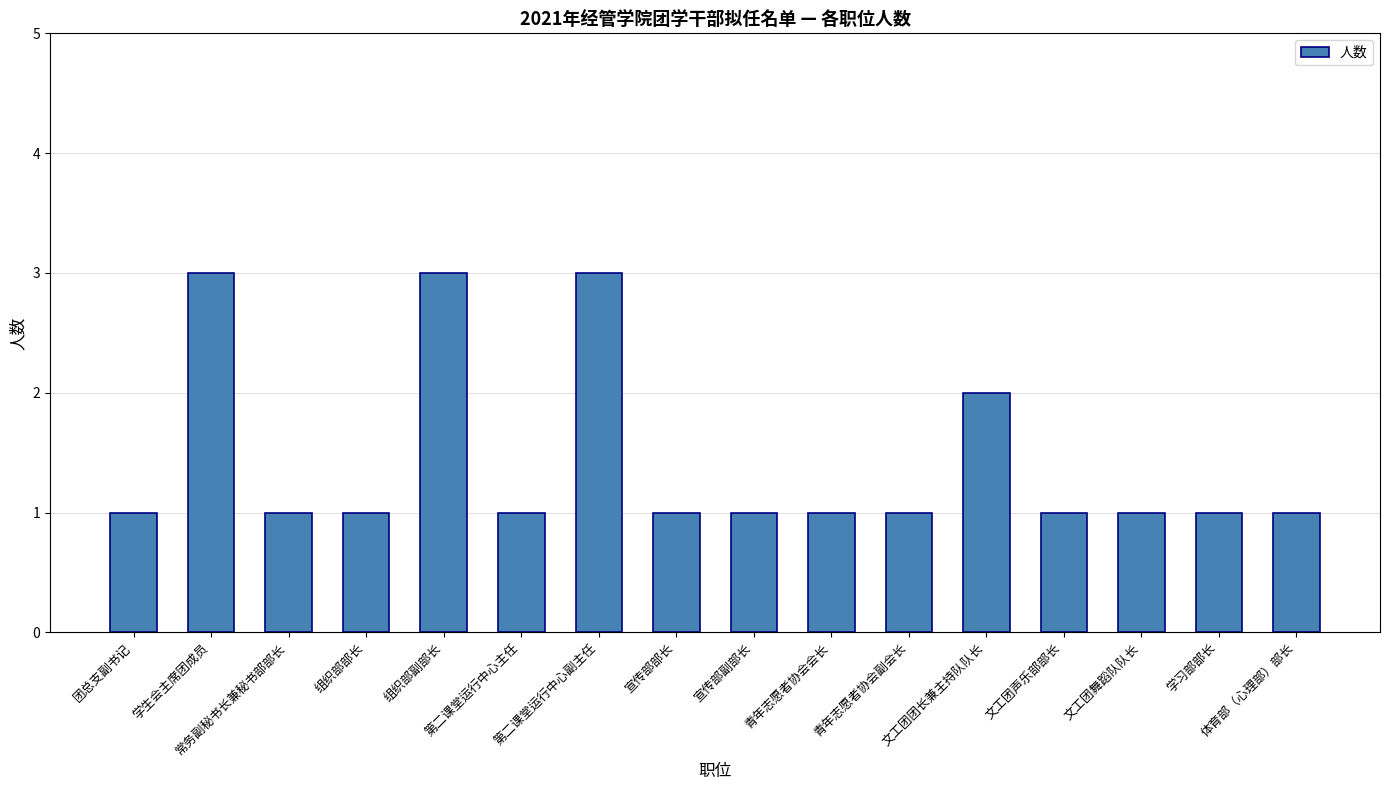

Is it true that the value at 宣传部部长 is 1?

True